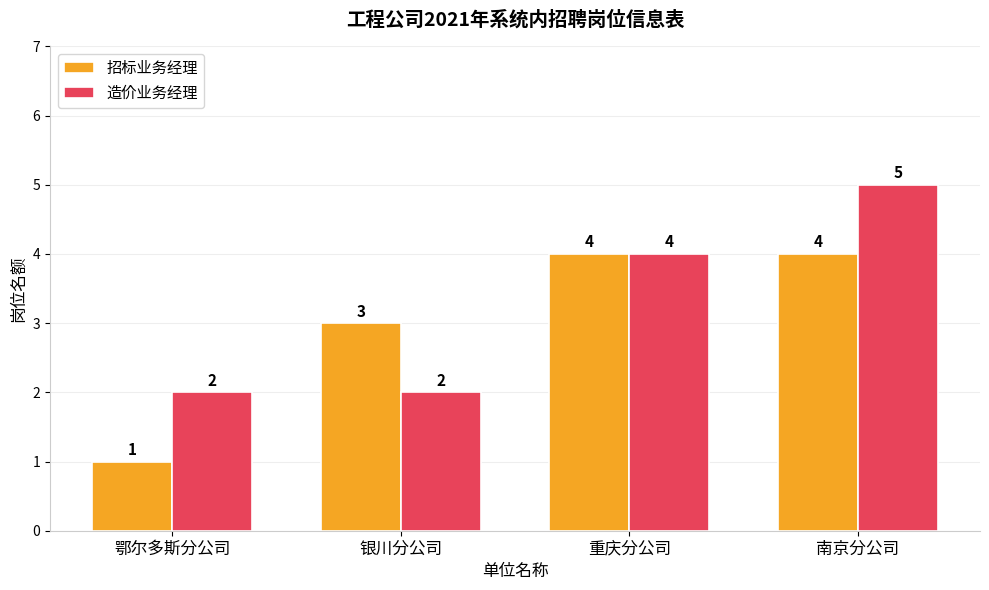

At which category is the sum across all series the highest?

南京分公司